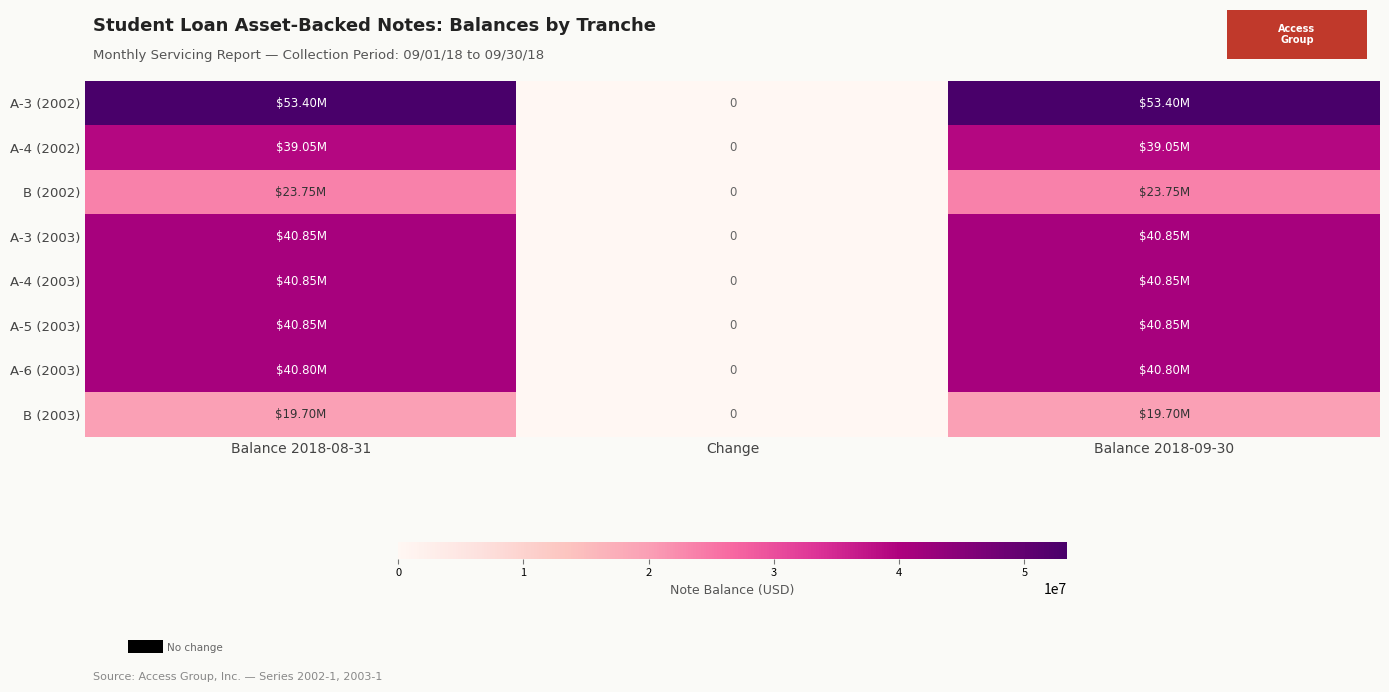

Which category has the highest value across all series?

Balance 2018-08-31